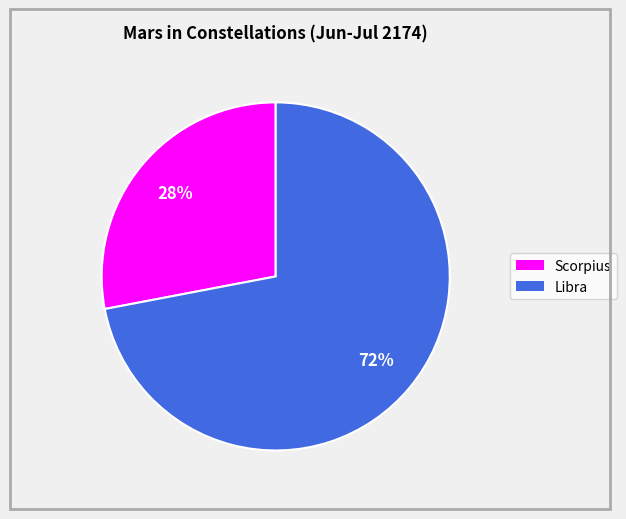

How many slices are in this pie chart?

2